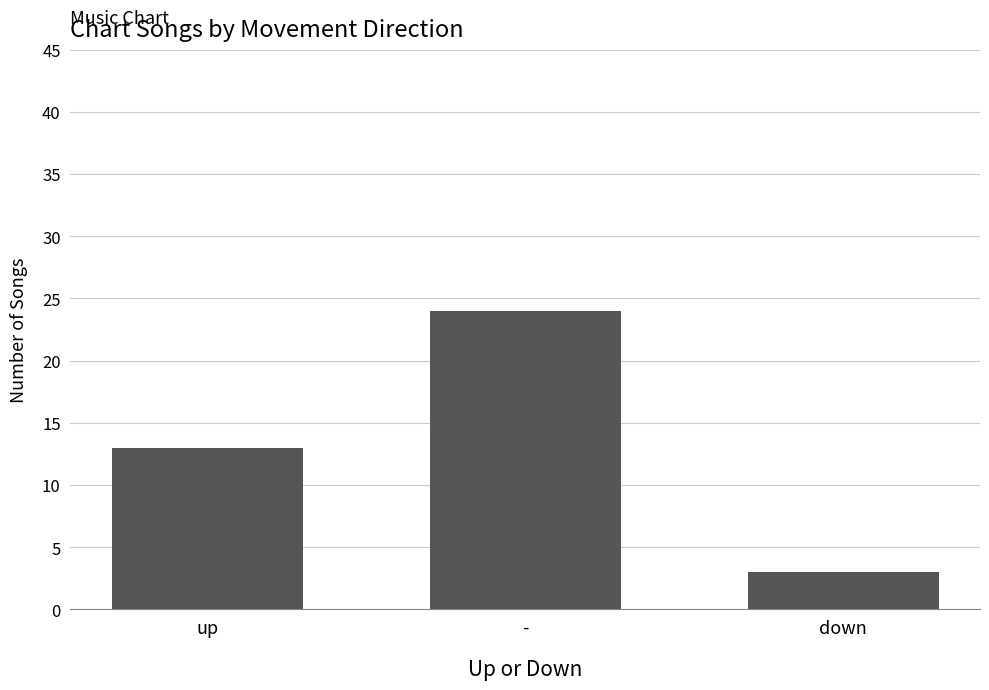

Reading left to right, transcribe all the data shown in this chart.

13	24	3